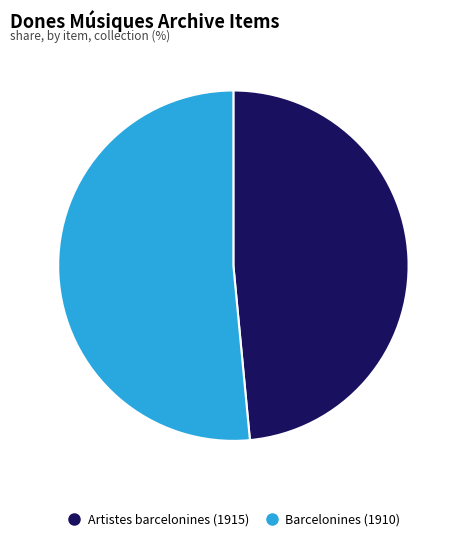

The Barcelonines (1910) slice represents 52% of the pie. True or false?

True